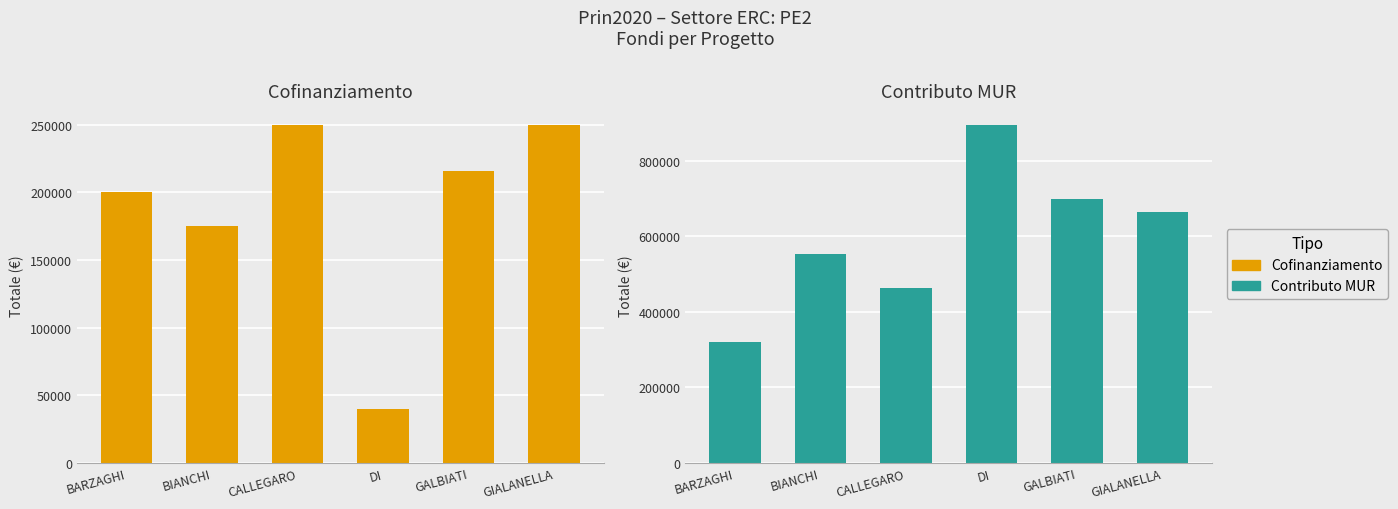

What is the approximate value of Cofinanziamento at DI, to the nearest 100?

40000